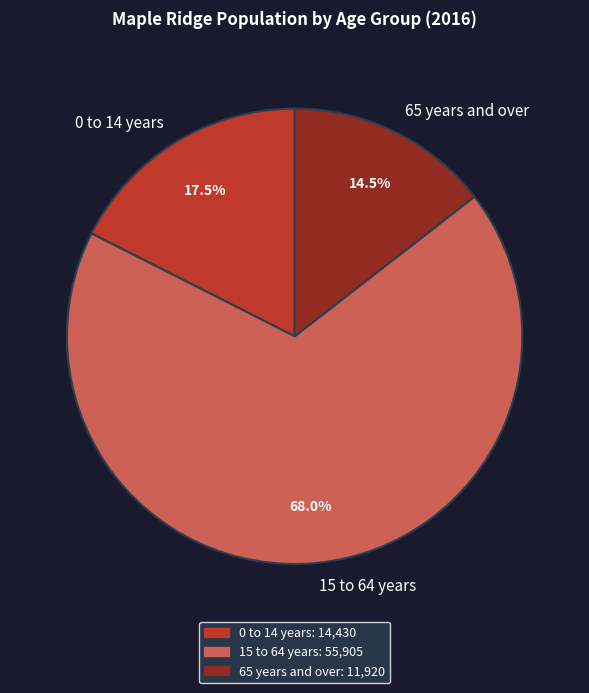

To the nearest percent, what is the difference between the 15 to 64 years and 0 to 14 years slice percentages?

50%